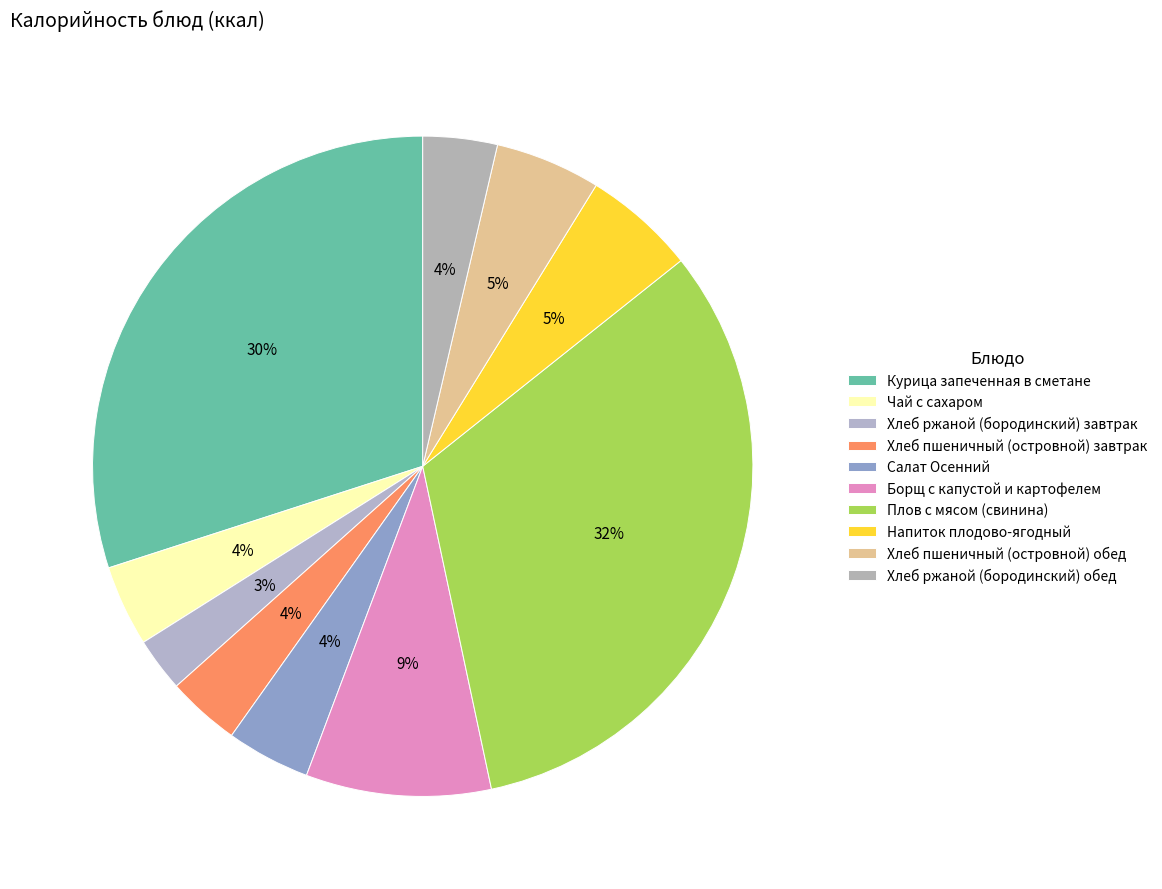

What is the smallest slice in the pie chart?

Хлеб ржаной (бородинский) завтрак